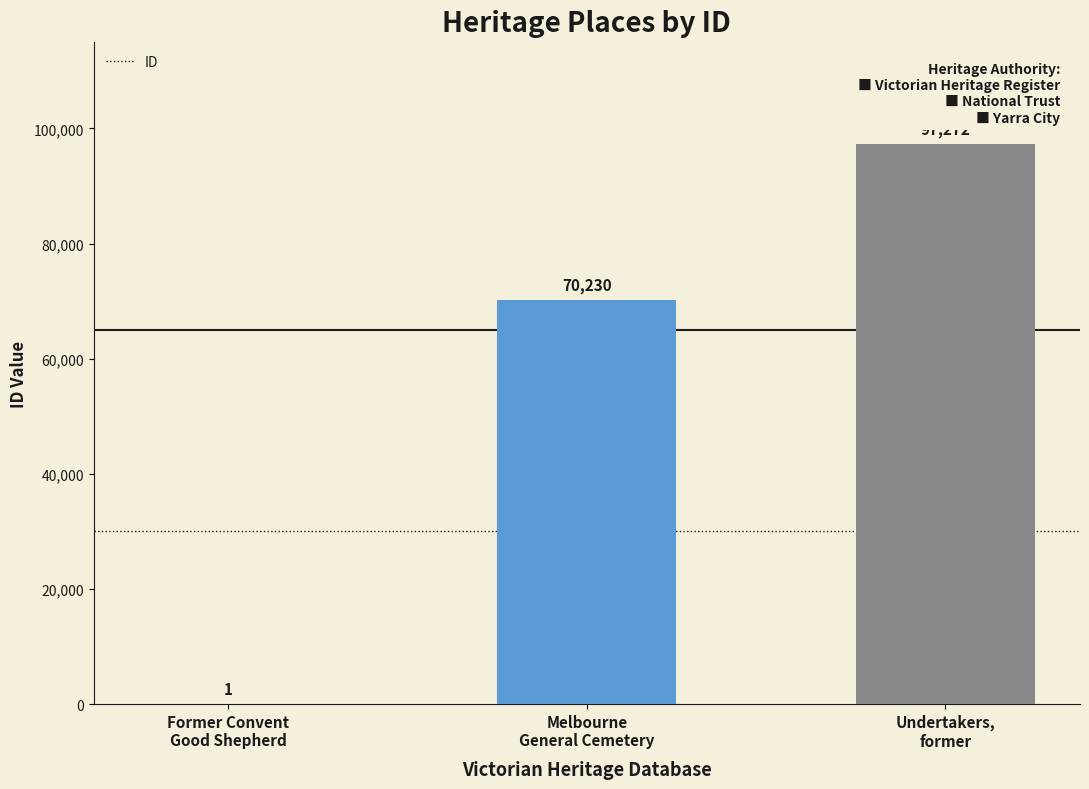

At which category does the chart reach its peak across all series?

Undertakers,
former